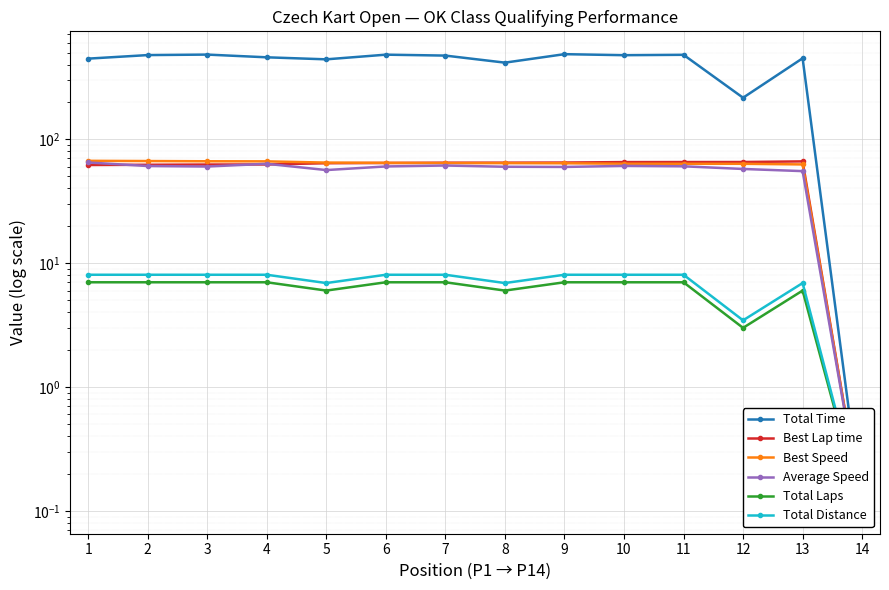

What is the difference between the second highest and second lowest values in the Total Laps series?

4.0